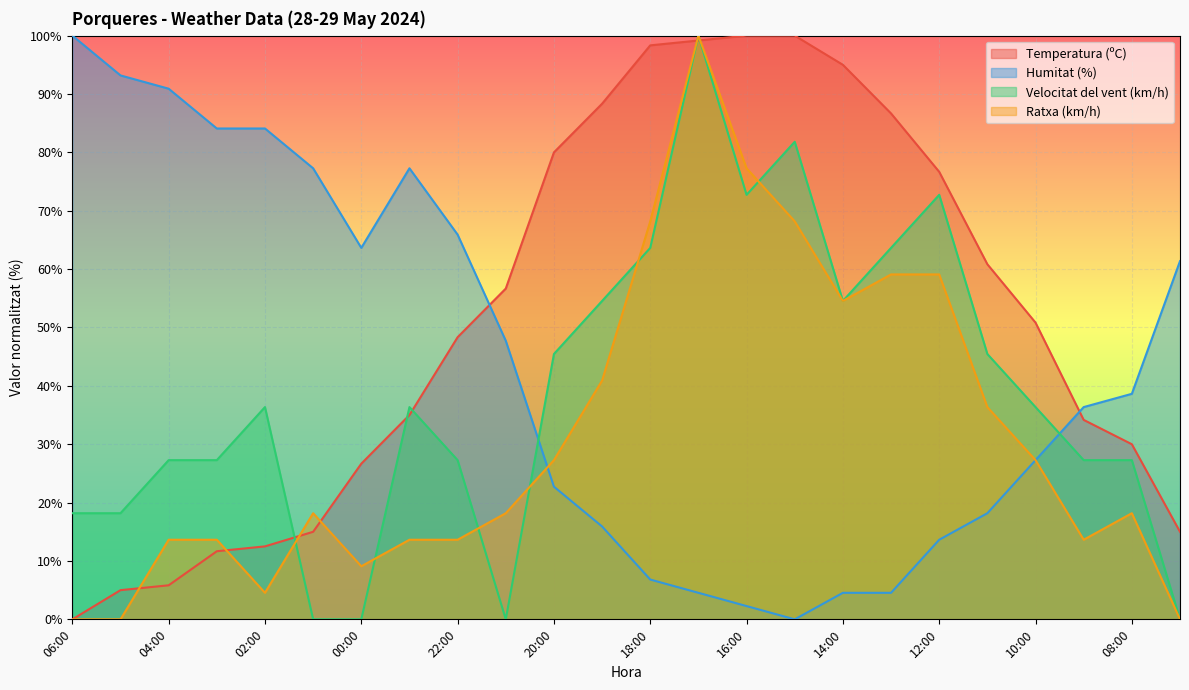

Rank the series by their maximum value, from lowest to highest.

Temperatura (ºC), Humitat (%), Velocitat del vent (km/h), Ratxa (km/h)